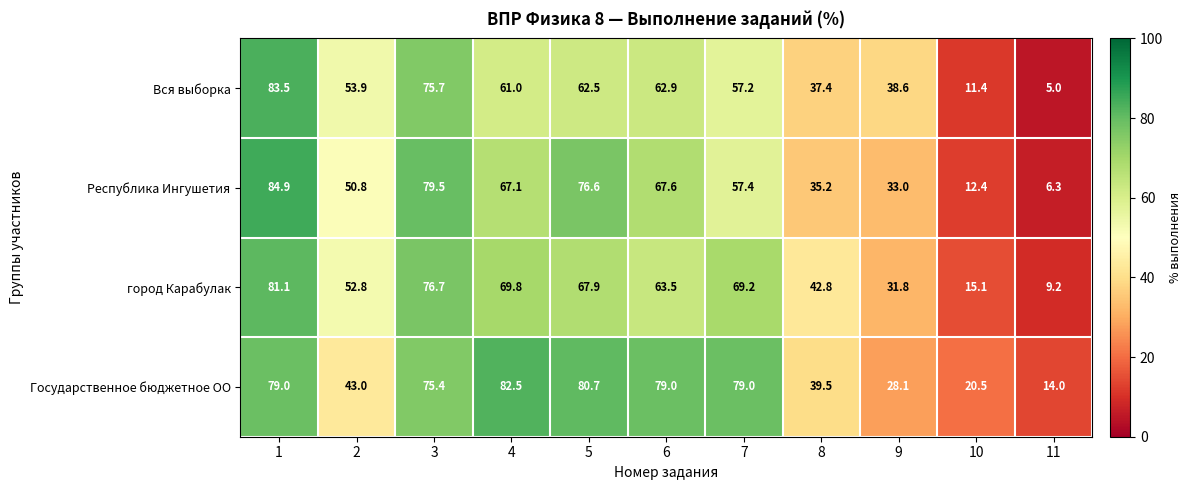

Read the Республика Ингушетия value at 6.

67.6